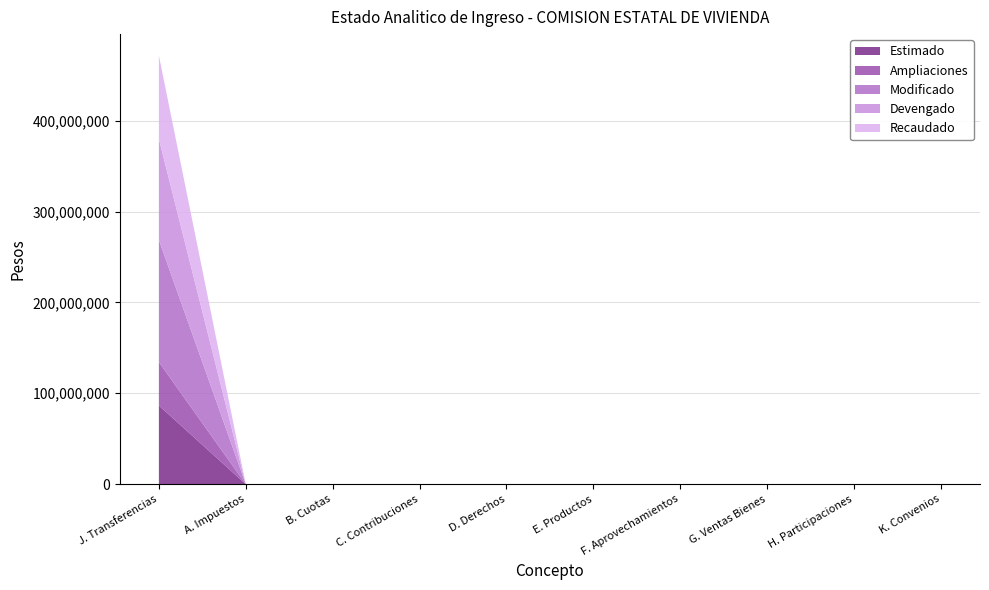

Reading left to right, transcribe all the data shown in this chart.

Estimado: J. Transferencias=86611575.7	A. Impuestos=0.0	B. Cuotas=0.0	C. Contribuciones=0.0	D. Derechos=0.0	E. Productos=0.0	F. Aprovechamientos=0.0	G. Ventas Bienes=0.0	H. Participaciones=0.0	K. Convenios=0.0
Ampliaciones: J. Transferencias=47731958.3	A. Impuestos=0.0	B. Cuotas=0.0	C. Contribuciones=0.0	D. Derechos=0.0	E. Productos=0.0	F. Aprovechamientos=0.0	G. Ventas Bienes=0.0	H. Participaciones=0.0	K. Convenios=0.0
Modificado: J. Transferencias=134343534.0	A. Impuestos=0.0	B. Cuotas=0.0	C. Contribuciones=0.0	D. Derechos=0.0	E. Productos=0.0	F. Aprovechamientos=0.0	G. Ventas Bienes=0.0	H. Participaciones=0.0	K. Convenios=0.0
Devengado: J. Transferencias=111126701.2	A. Impuestos=0.0	B. Cuotas=0.0	C. Contribuciones=0.0	D. Derechos=0.0	E. Productos=0.0	F. Aprovechamientos=0.0	G. Ventas Bienes=0.0	H. Participaciones=0.0	K. Convenios=0.0
Recaudado: J. Transferencias=91778381.8	A. Impuestos=0.0	B. Cuotas=0.0	C. Contribuciones=0.0	D. Derechos=0.0	E. Productos=0.0	F. Aprovechamientos=0.0	G. Ventas Bienes=0.0	H. Participaciones=0.0	K. Convenios=0.0